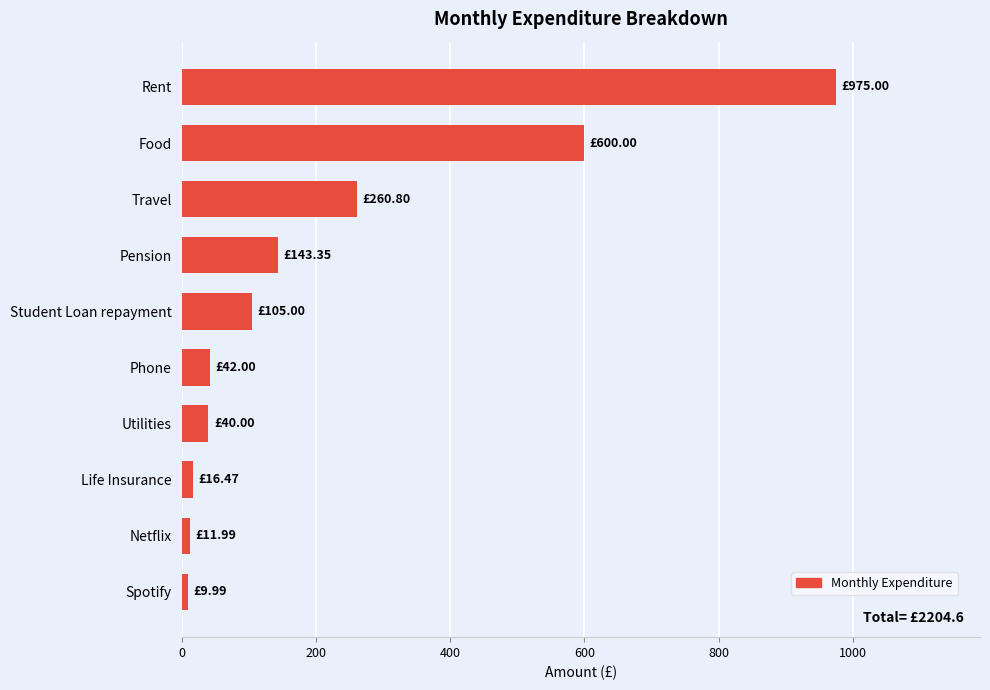

Which category has the highest value across all series?

Rent